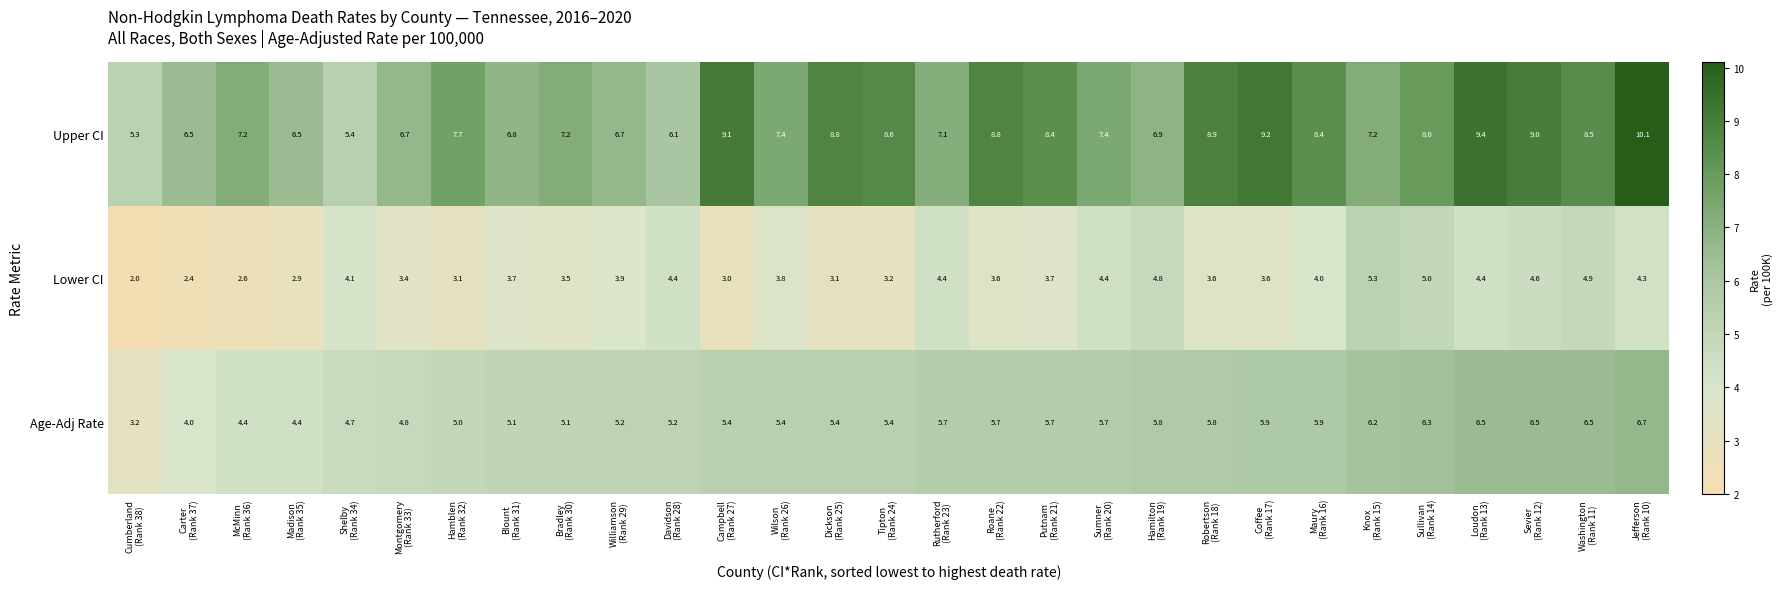

List the series in order of their overall mean, lowest first.

Lower CI, Age-Adj Rate, Upper CI